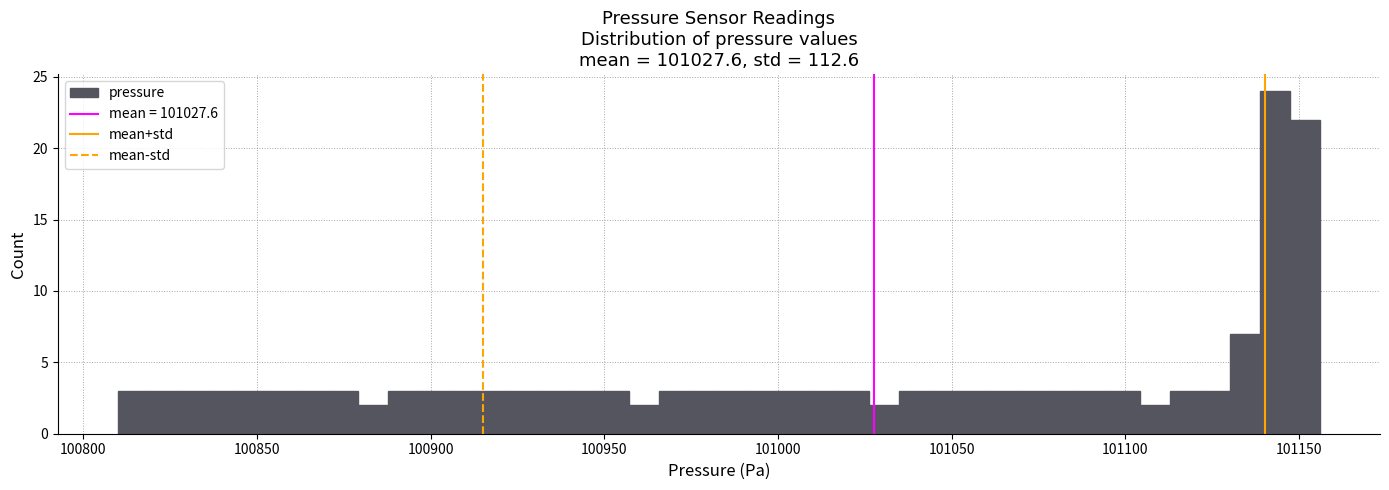

Around what value on the x-axis is the tallest bar? Give the approximate position of its centre, as read against the axis.

101145